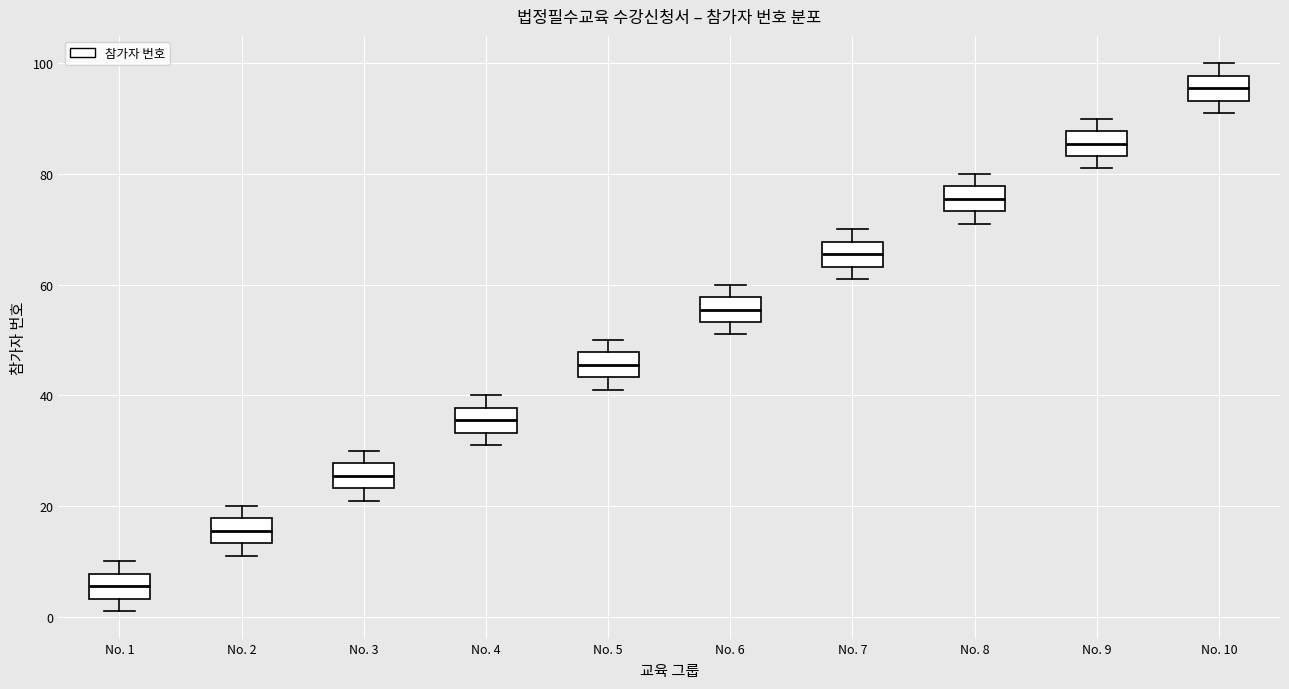

Reading left to right, transcribe this box plot: for each box, give where its median line is, the range the box spans, and where its two whiskers end, as read against the y-axis. The values are not printed on the chart, so give them approximately, as read against the axis.

No. 1: median 6, box 4 to 8, whiskers 2 to 10
No. 2: median 16, box 14 to 18, whiskers 12 to 20
No. 3: median 26, box 24 to 28, whiskers 22 to 30
No. 4: median 36, box 34 to 38, whiskers 32 to 40
No. 5: median 46, box 44 to 48, whiskers 42 to 50
No. 6: median 56, box 54 to 58, whiskers 52 to 60
No. 7: median 66, box 64 to 68, whiskers 62 to 70
No. 8: median 76, box 74 to 78, whiskers 72 to 80
No. 9: median 86, box 84 to 88, whiskers 82 to 90
No. 10: median 96, box 94 to 98, whiskers 92 to 100